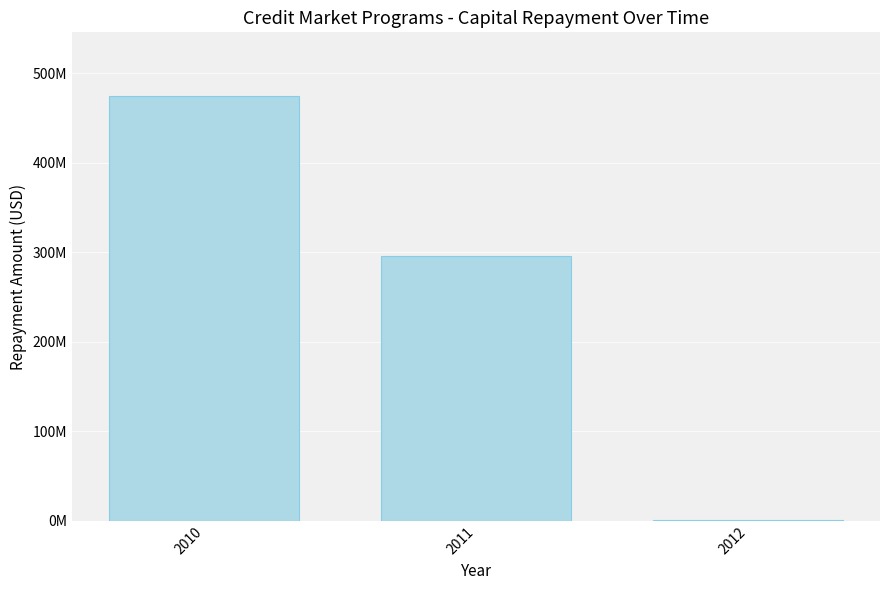

Does the chart contain stacked bars?

No